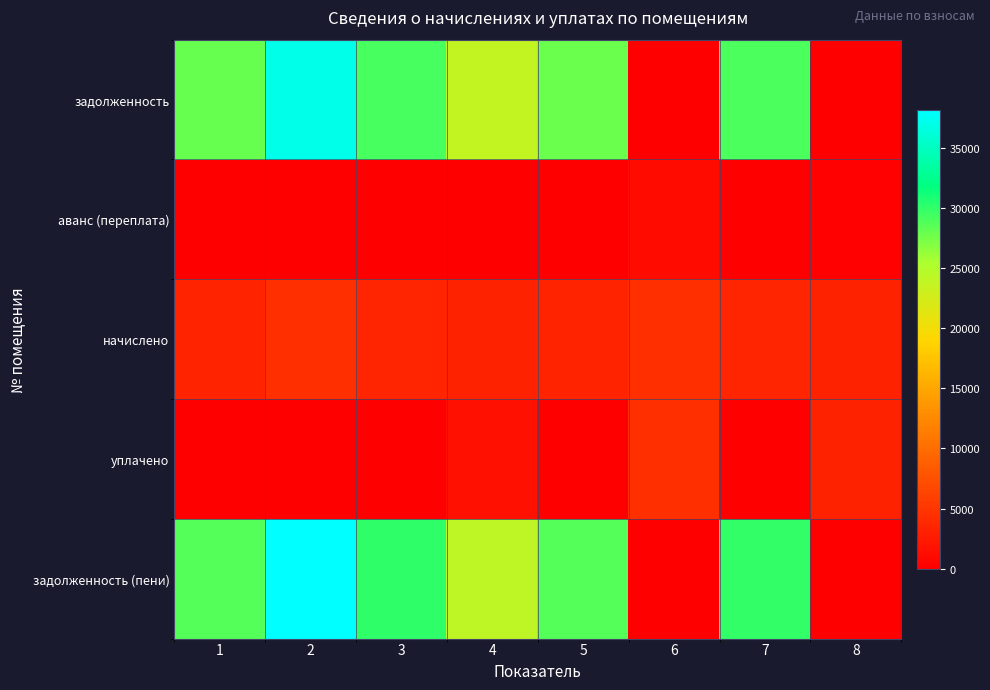

How many distinct data groups are displayed?

5